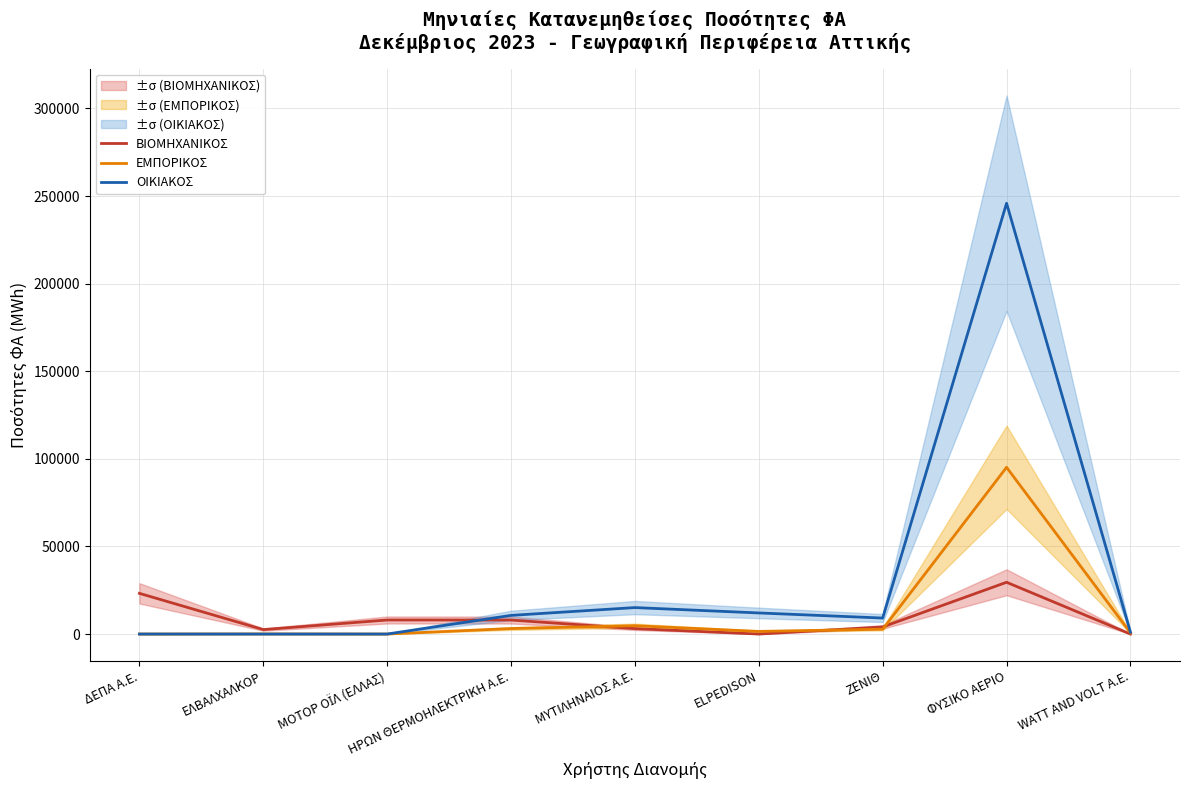

What are all the series names shown in the legend?

ΒΙΟΜΗΧΑΝΙΚΟΣ, ΕΜΠΟΡΙΚΟΣ, ΟΙΚΙΑΚΟΣ